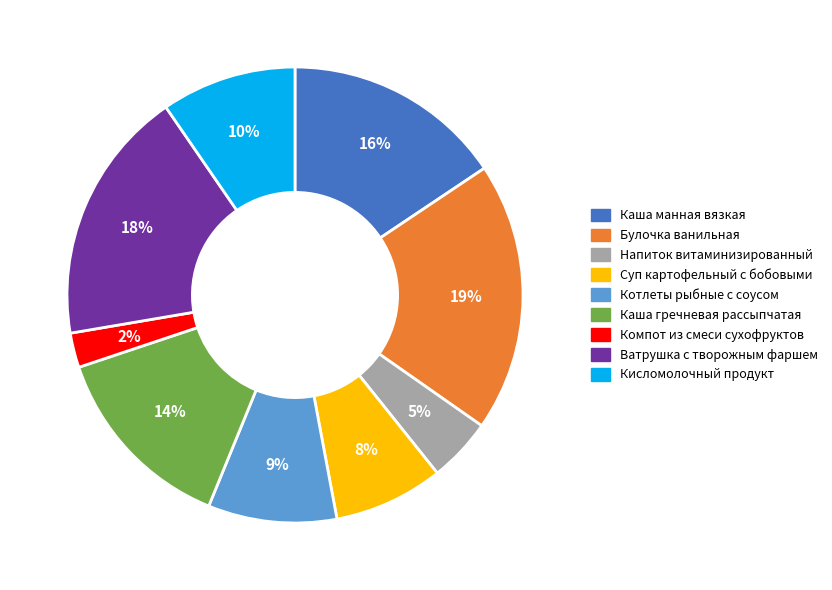

Is it true that Кисломолочный продукт is 10% of the pie?

True